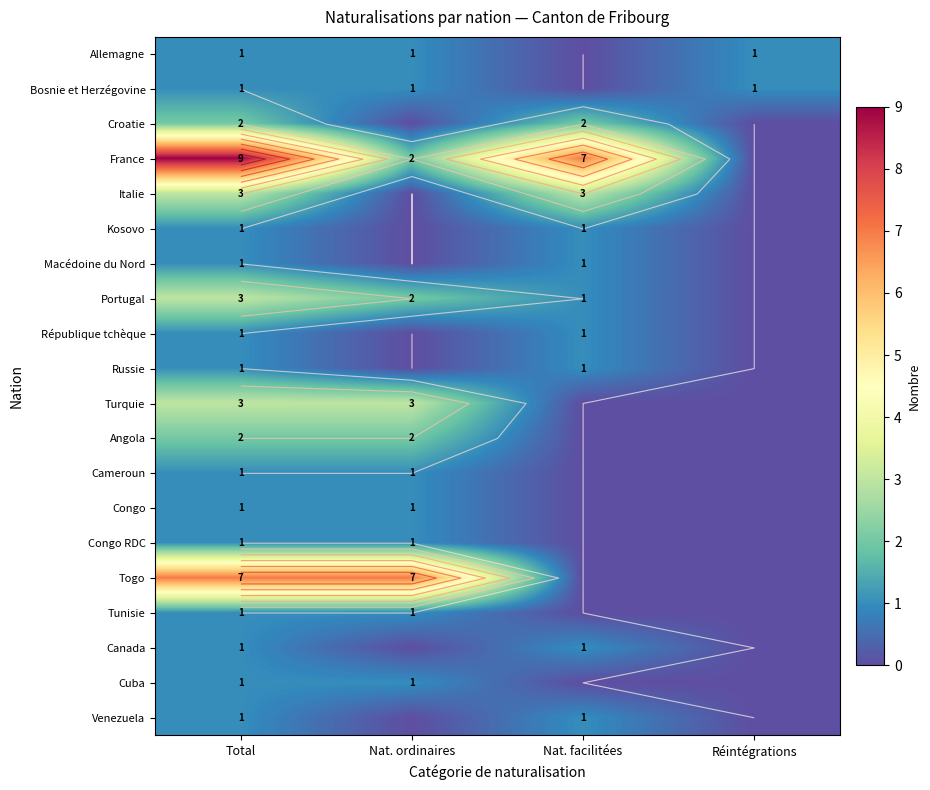

At how many categories does at least one series exceed 4?

3